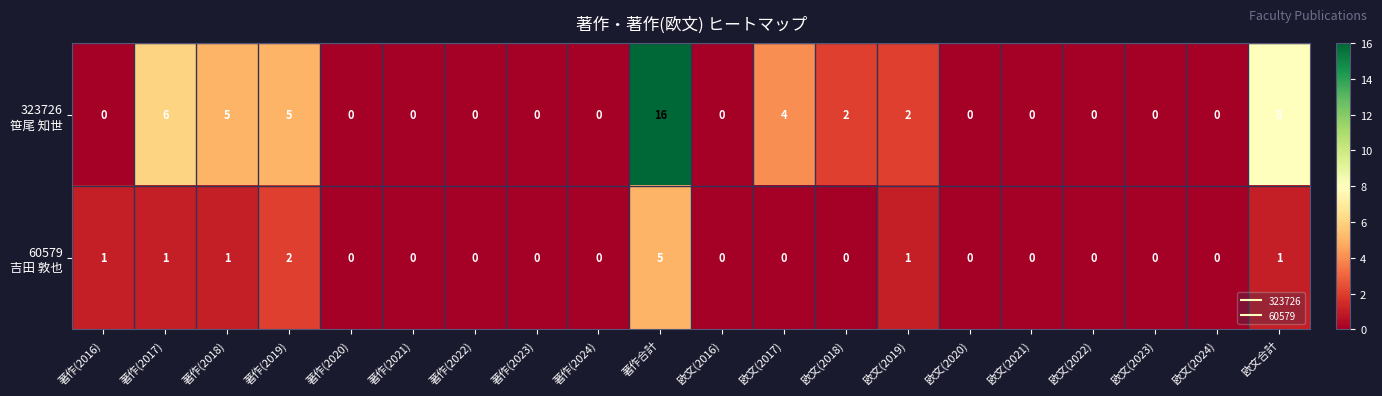

What is the maximum value shown in the chart?

16